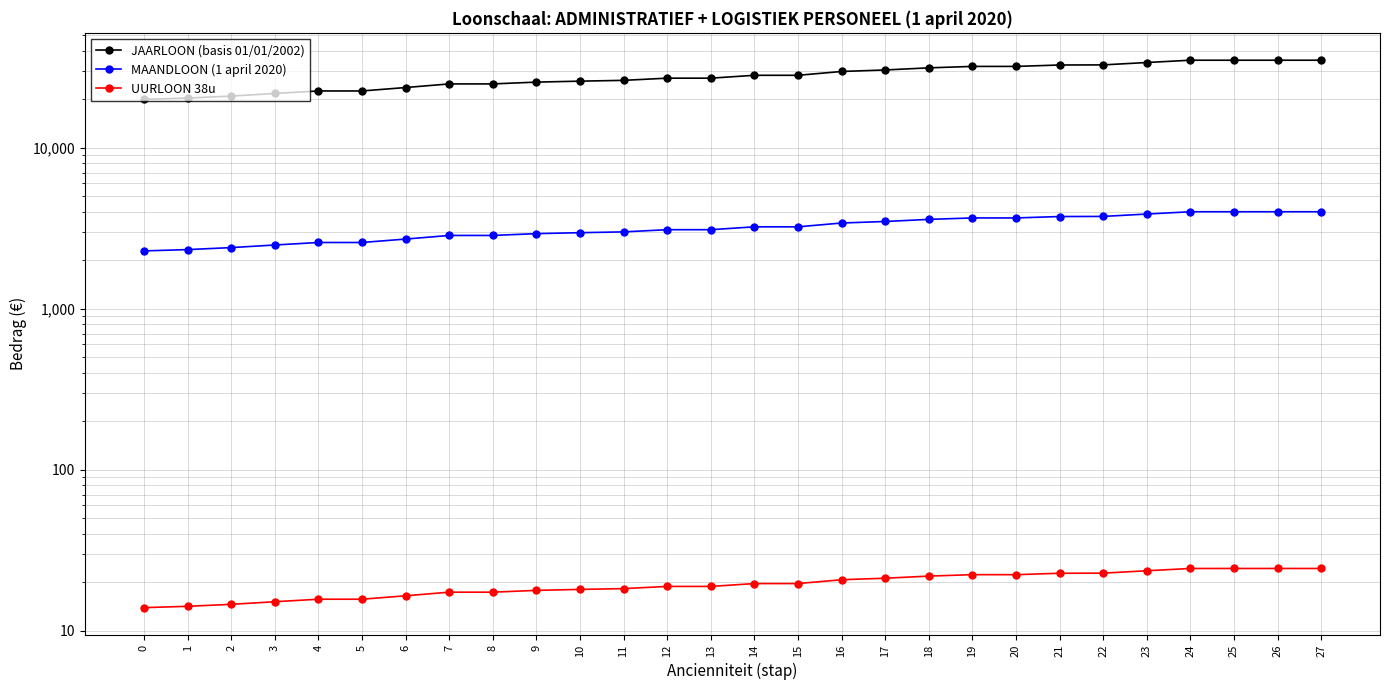

Reading left to right, what are all the values shown in this chart?

JAARLOON (basis 01/01/2002): 0=19981.7	1=20362.3	2=20949.6	3=21743.9	4=22538.2	5=22538.2	6=23670.2	7=24928.3	8=24928.3	9=25581.0	10=25934.4	11=26233.3	12=27066.5	13=27066.5	14=28198.5	15=28198.5	16=29784.9	17=30437.2	18=31371.1	19=32023.4	20=32023.4	21=32675.7	22=32726.8	23=33858.9	24=34991.0	25=34991.0	26=34991.0	27=34991.0
MAANDLOON (1 april 2020): 0=2285.9	1=2329.5	2=2396.6	3=2487.5	4=2578.4	5=2578.4	6=2707.9	7=2851.8	8=2851.8	9=2926.5	10=2966.9	11=3001.1	12=3096.4	13=3096.4	14=3225.9	15=3225.9	16=3407.4	17=3482.0	18=3588.9	19=3663.5	20=3663.5	21=3738.1	22=3743.9	23=3873.5	24=4003.0	25=4003.0	26=4003.0	27=4003.0
UURLOON 38u: 0=13.9	1=14.1	2=14.6	3=15.1	4=15.7	5=15.7	6=16.4	7=17.3	8=17.3	9=17.8	10=18.0	11=18.2	12=18.8	13=18.8	14=19.6	15=19.6	16=20.7	17=21.1	18=21.8	19=22.2	20=22.2	21=22.7	22=22.7	23=23.5	24=24.3	25=24.3	26=24.3	27=24.3